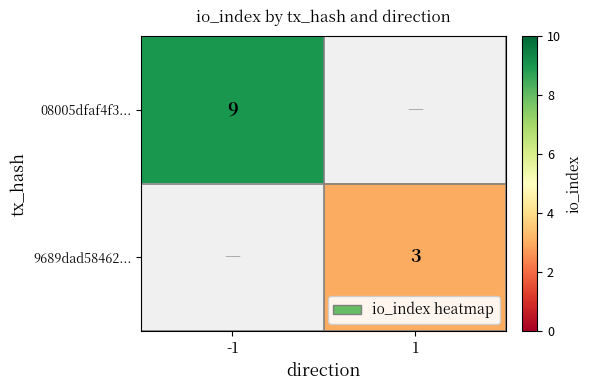

At which category does the chart reach its peak across all series?

-1